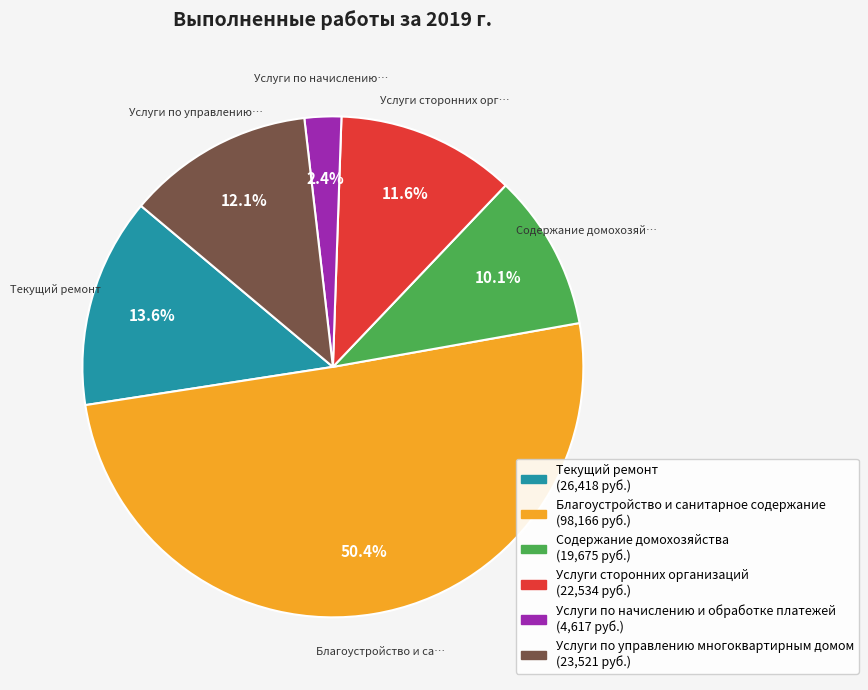

Rank the categories by value from highest to lowest.

Благоустройство и санитарное содержание, Текущий ремонт, Услуги по управлению многоквартирным домом, Услуги сторонних организаций, Содержание домохозяйства, Услуги по начислению и обработке платежей